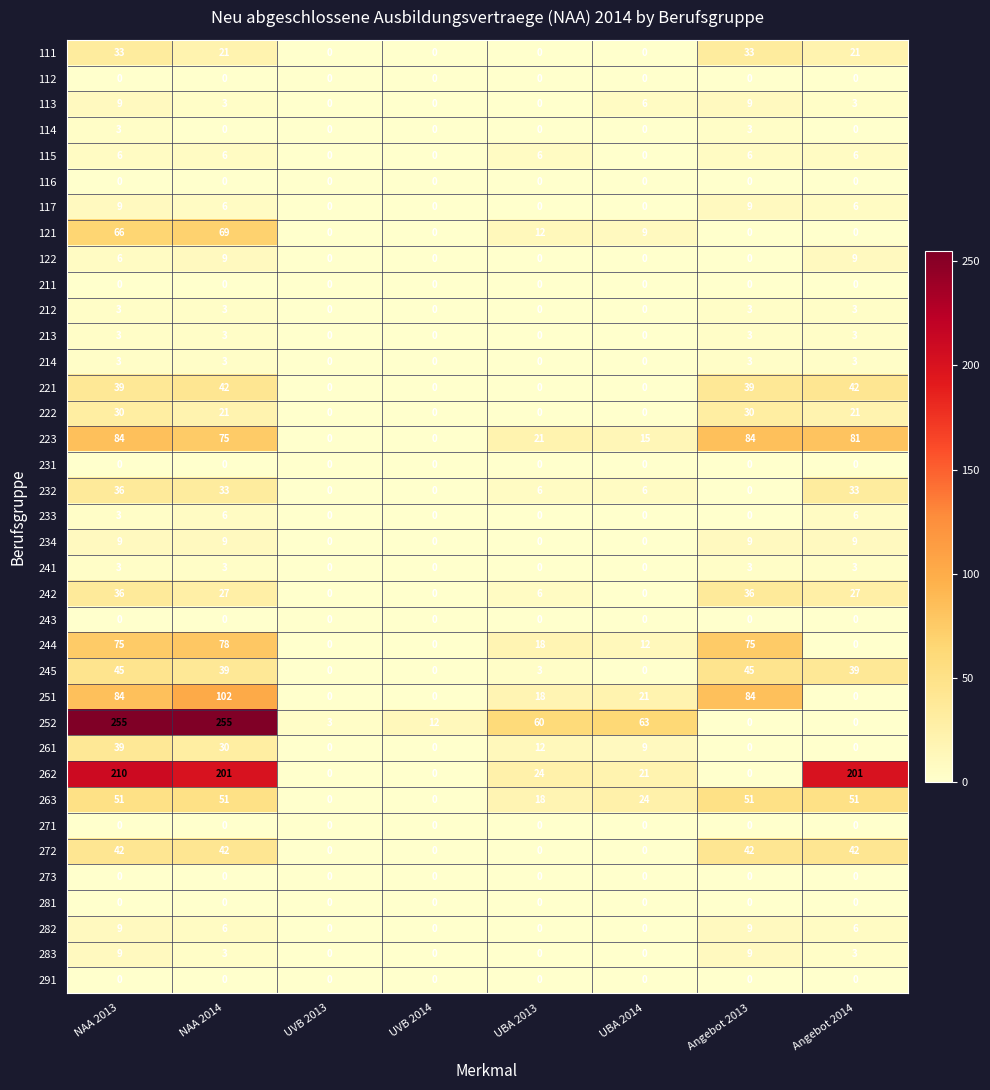

At which label does 262 first exceed 24?

NAA 2013